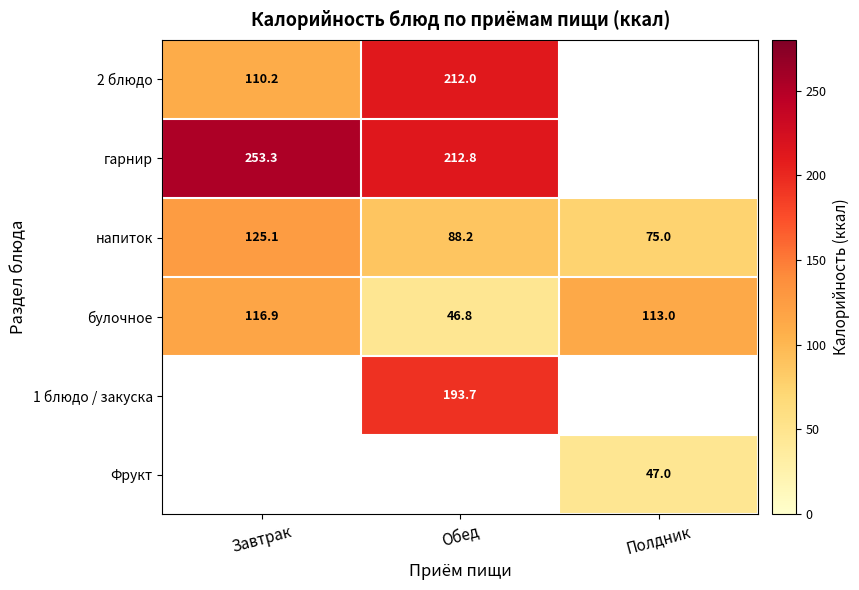

What is the greatest value displayed?

253.3